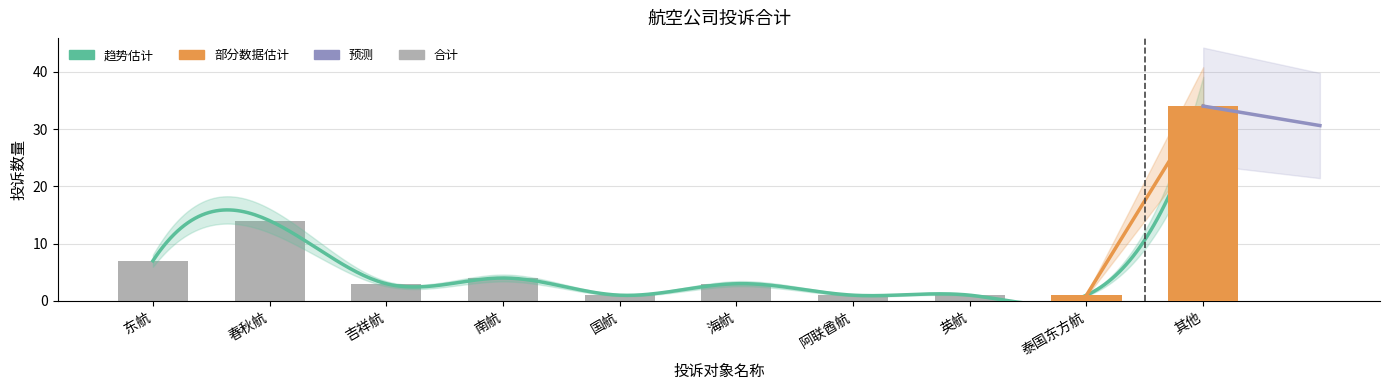

The chart shows a value of 7 at 春秋航. True or false?

False